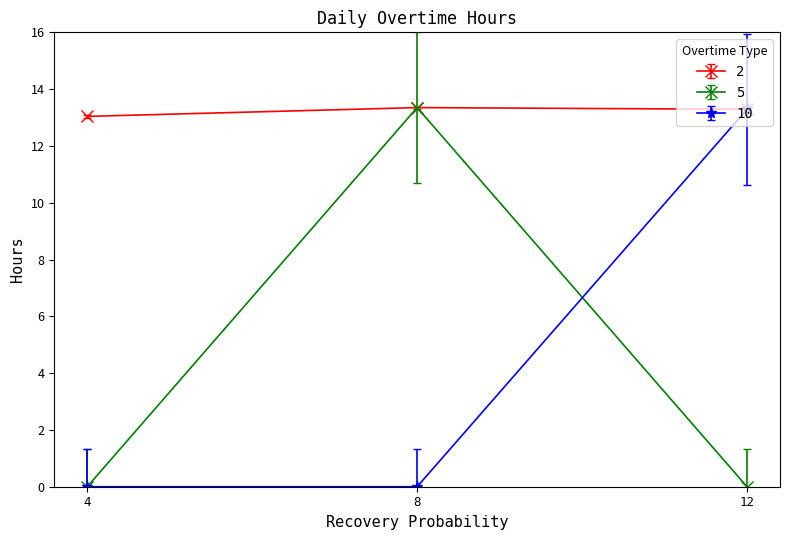

Is it true that 2 equals 13.3 at 8?

True